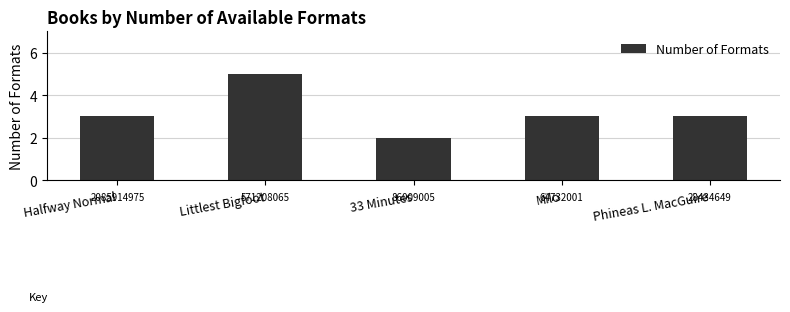

How many bars are there in total?

5